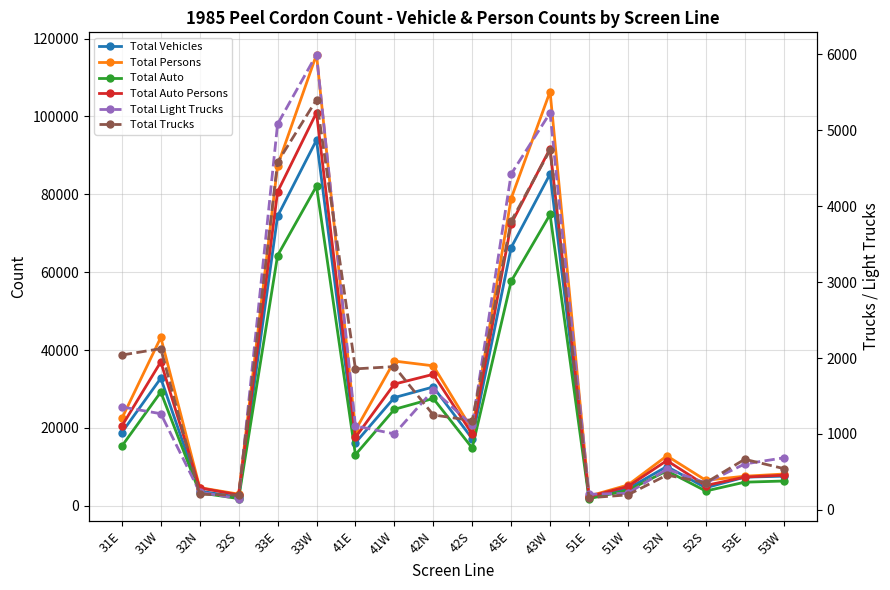

Reading right to left, extract all data points from this chart.

Total Vehicles: 53W=7602	53E=7349	52S=4627	52N=10084	51W=4395	51E=2210	43W=85211	43E=66310	42S=17237	42N=30517	41W=27790	41E=16165	33W=93936	33E=74377	32S=2202	32N=3775	31W=32763	31E=18818
Total Persons: 53W=8147	53E=7592	52S=6541	52N=12824	51W=5329	51E=2485	43W=106389	43E=78905	42S=19546	42N=35945	41W=37167	41E=19397	33W=115902	33E=87361	32S=2987	32N=4662	31W=43241	31E=22436
Total Auto: 53W=6354	53E=6061	52S=3792	52N=8962	51W=3953	51E=1830	43W=74821	43E=57658	42S=14844	42N=27560	41W=24766	41E=13113	33W=82098	33E=64274	32S=1848	32N=3323	31W=29212	31E=15321
Total Auto Persons: 53W=7841	53E=7375	52S=5204	52N=11611	51W=4955	51E=2370	43W=91763	43E=72401	42S=18433	42N=33766	41W=31252	41E=17563	33W=100968	33E=80640	32S=2796	32N=4589	31W=36952	31E=20487
Total Light Trucks: 53W=686	53E=605	52S=356	52N=537	51W=219	51E=207	43W=5226	43E=4421	42S=1116	42N=1578	41W=1001	41E=1106	33W=5994	33E=5079	32S=149	32N=235	31W=1267	31E=1356
Total Trucks: 53W=545	53E=667	52S=359	52N=459	51W=199	51E=160	43W=4737	43E=3800	42S=1176	42N=1251	41W=1887	41E=1857	33W=5399	33E=4577	32S=195	32N=207	31W=2123	31E=2039